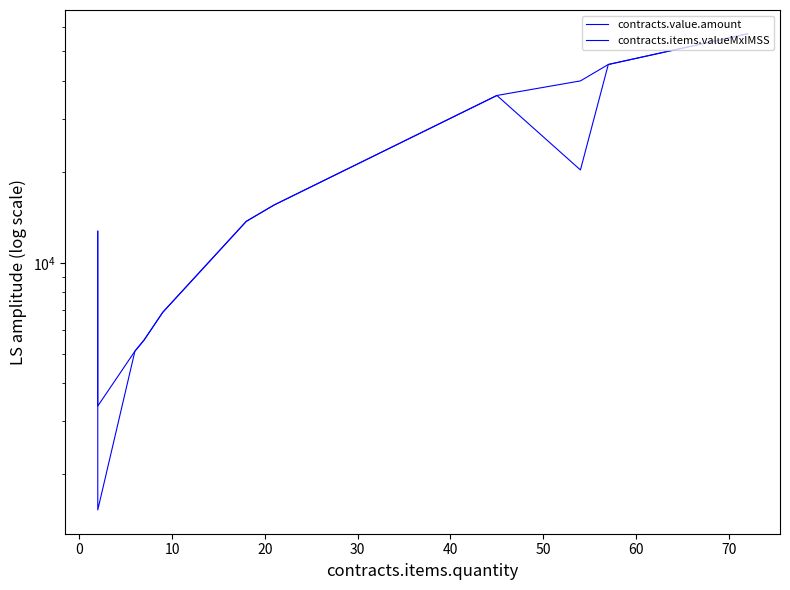

What is the average value of the contracts.items.valueMxIMSS series?

21742.0